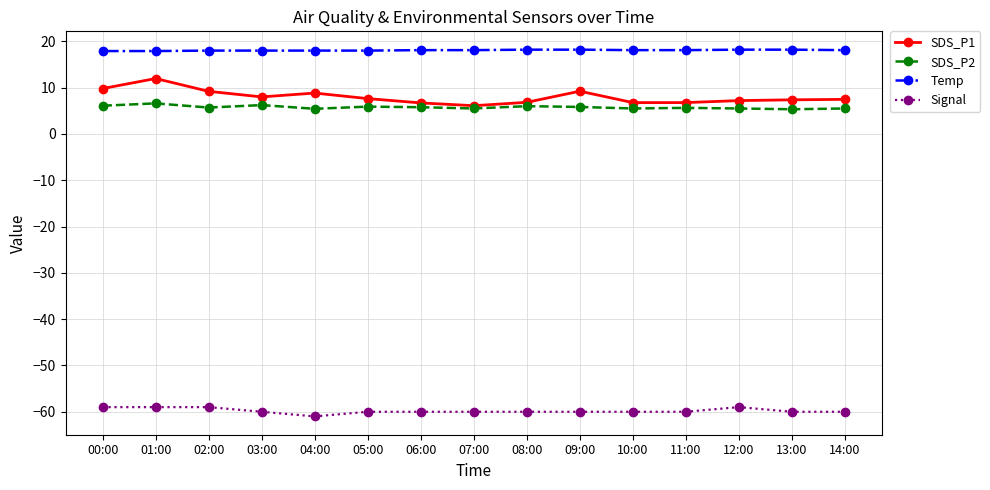

What is the average value of the SDS_P1 series?

8.0